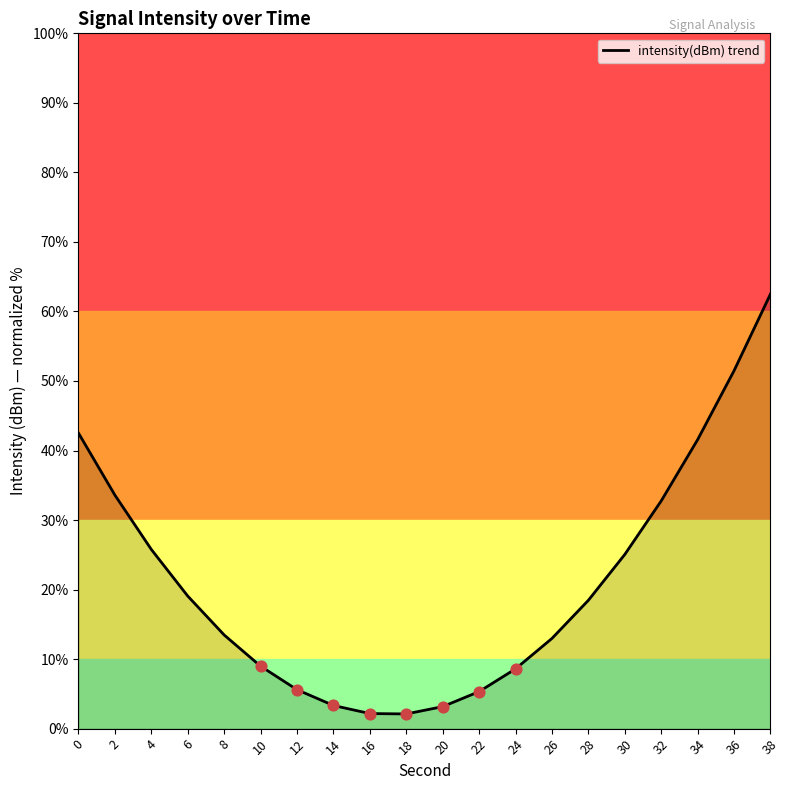

What is the ratio of the value at 28 to the value at 38?

0.3